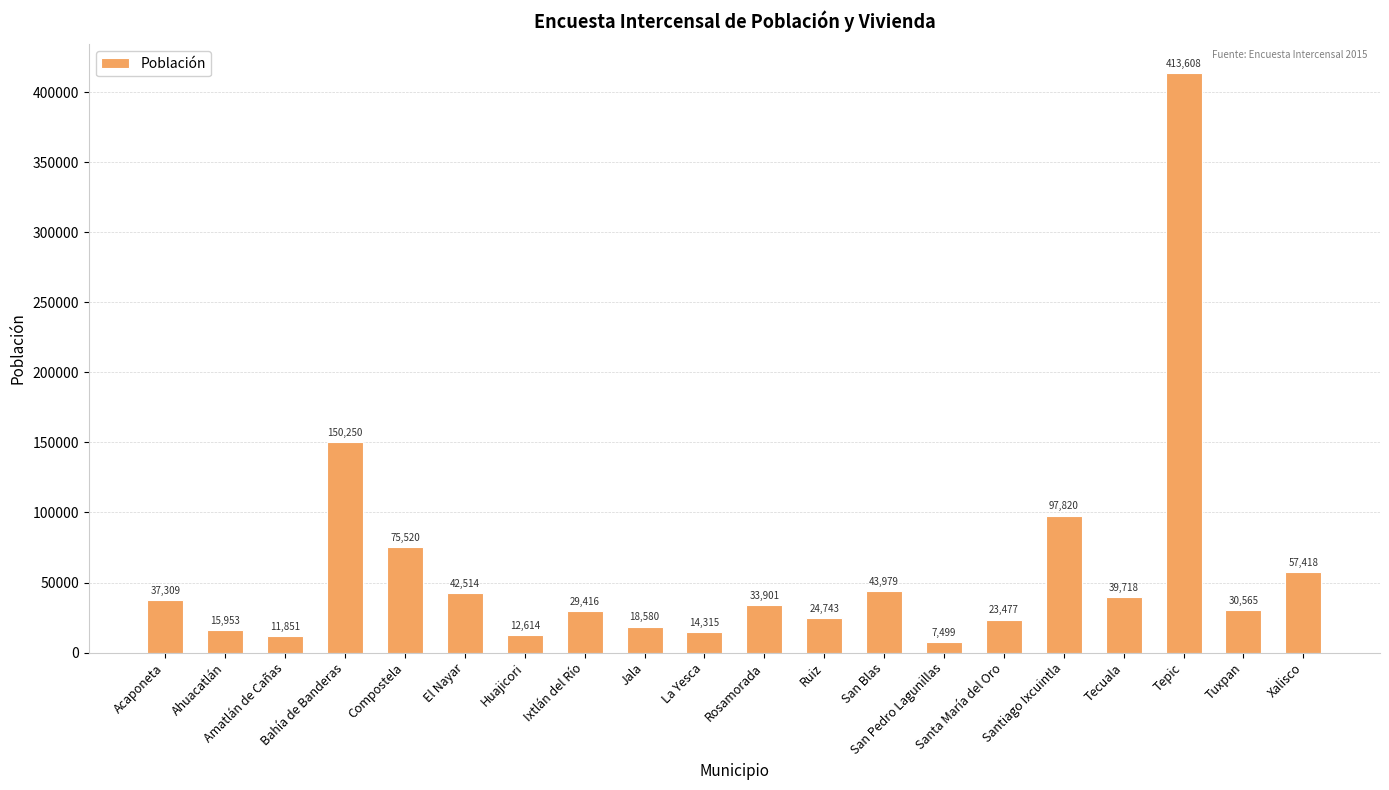

What is the maximum value shown in the chart?

413608